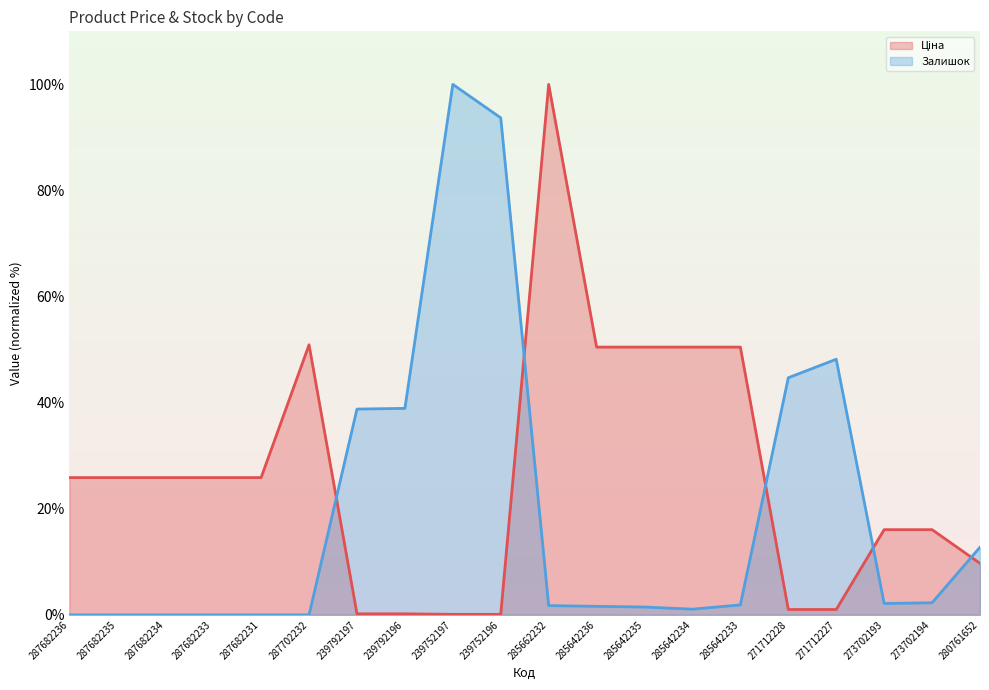

At how many categories does at least one series exceed 80?

3